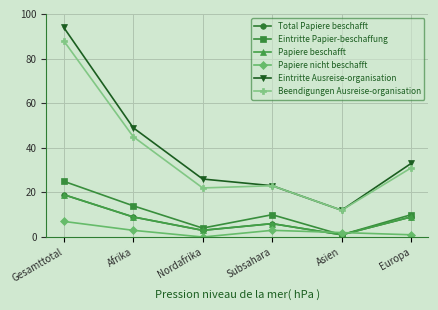

What is the minimum value for Eintritte Ausreise-organisation?

12